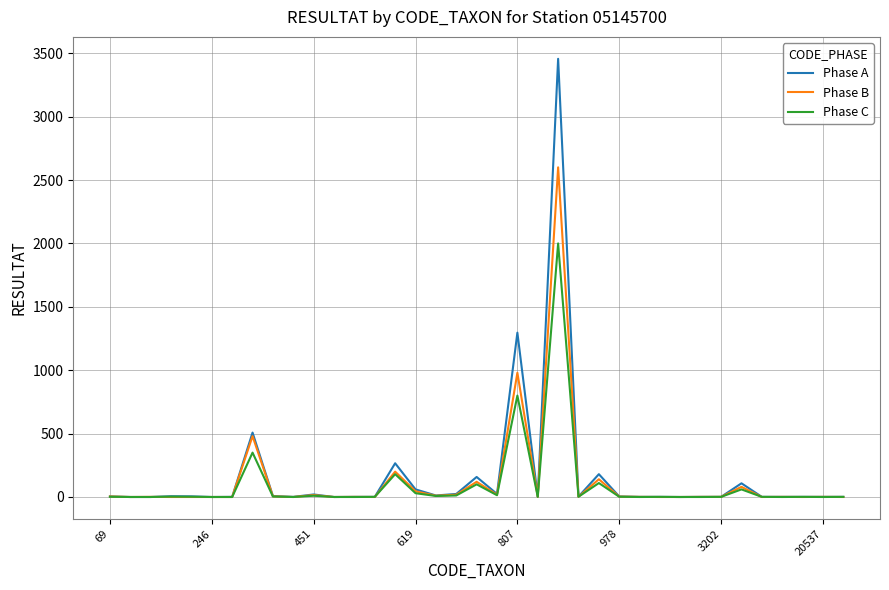

Rank the series by their maximum value, from lowest to highest.

Phase C, Phase B, Phase A